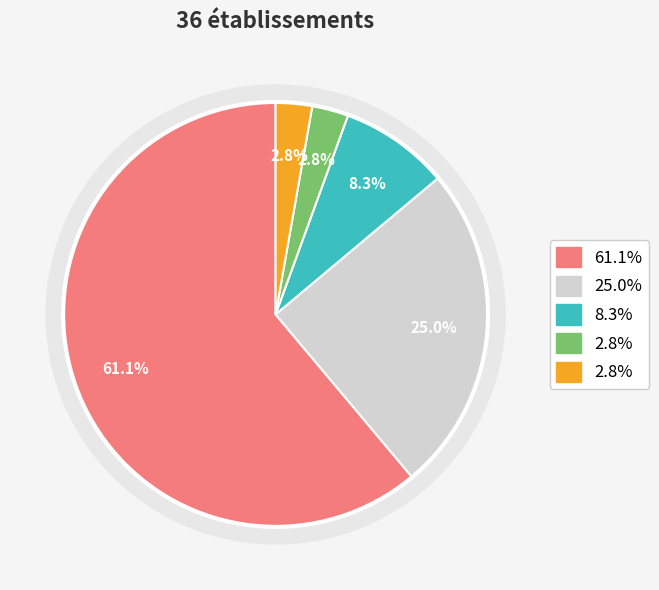

Is there a majority slice in this chart?

Yes